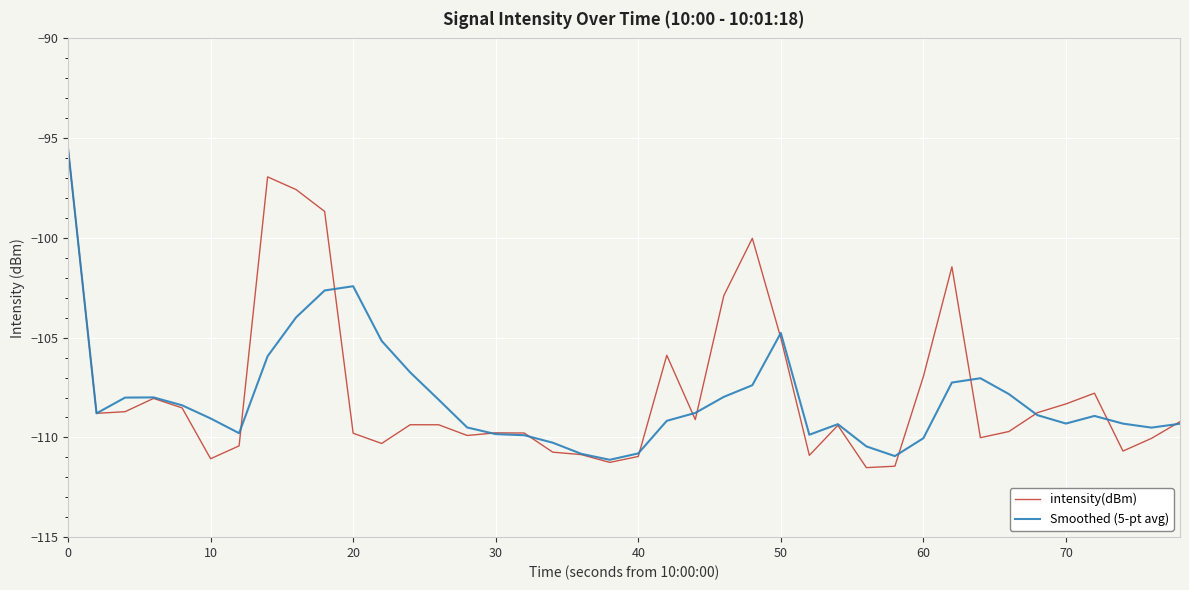

What is the lowest value of the intensity(dBm) series?

-111.5